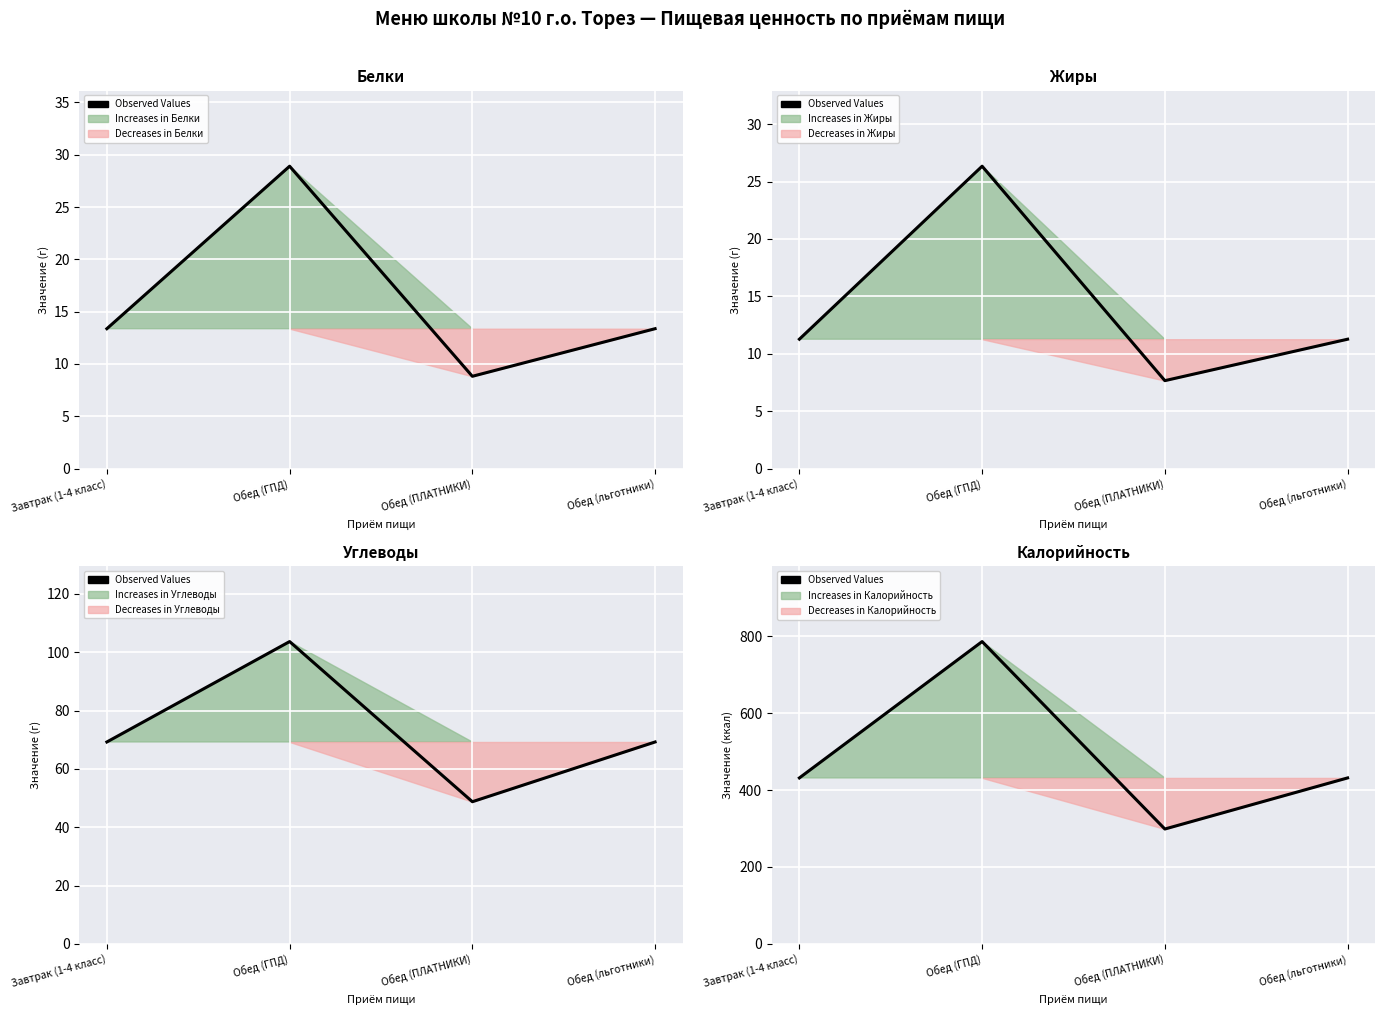

Approximately how many times larger is the value at Обед (ПЛАТНИКИ) compared to Обед (ГПД)?

0.4